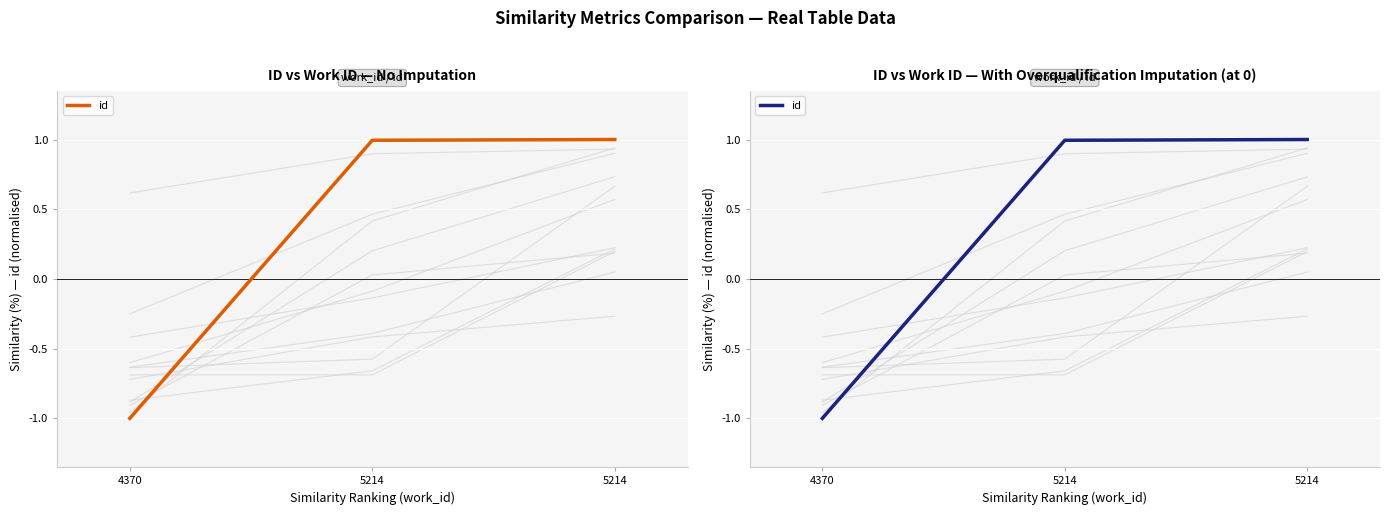

The value at 4370 is -1.5. True or false?

False